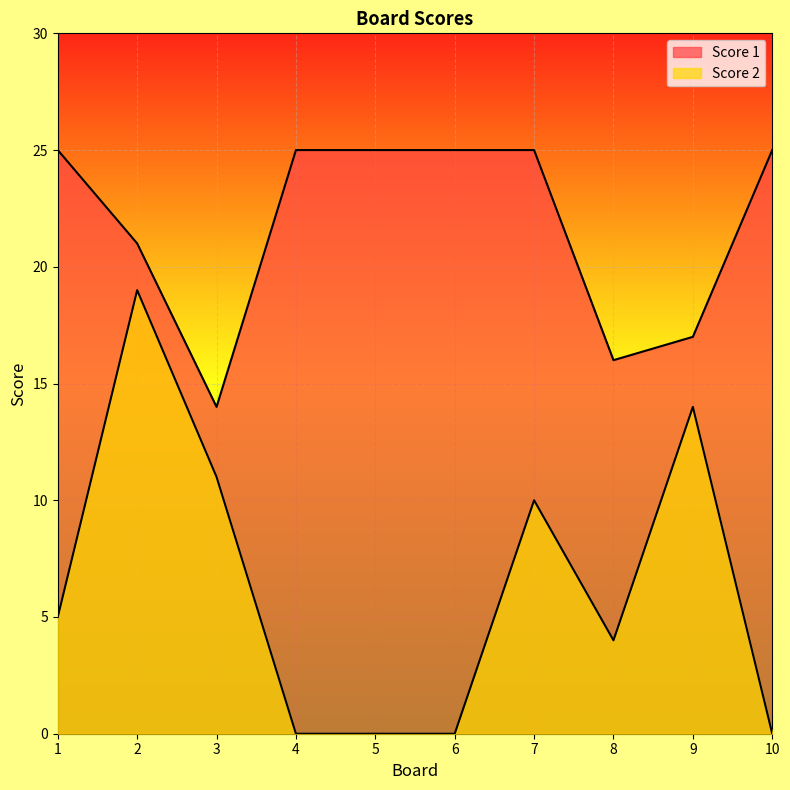

At which label does Score 1 reach its peak?

1